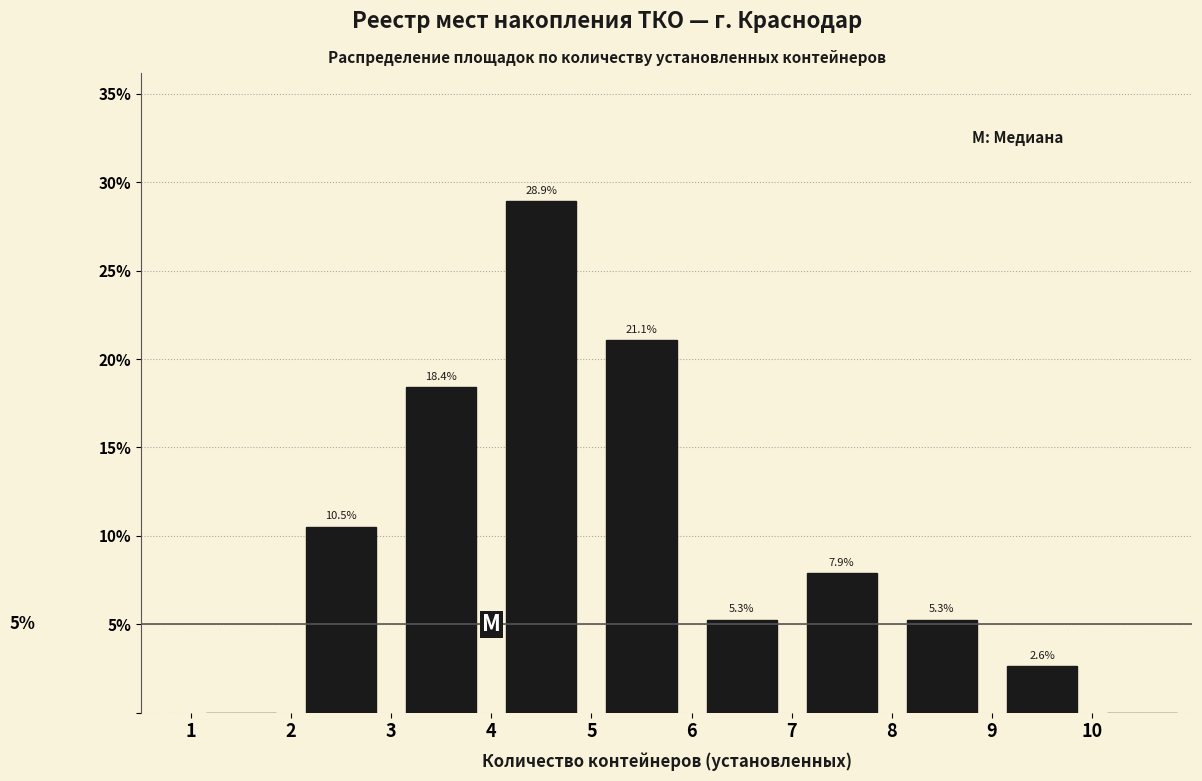

Over which range of the x-axis is the bar tallest?

4 to 5